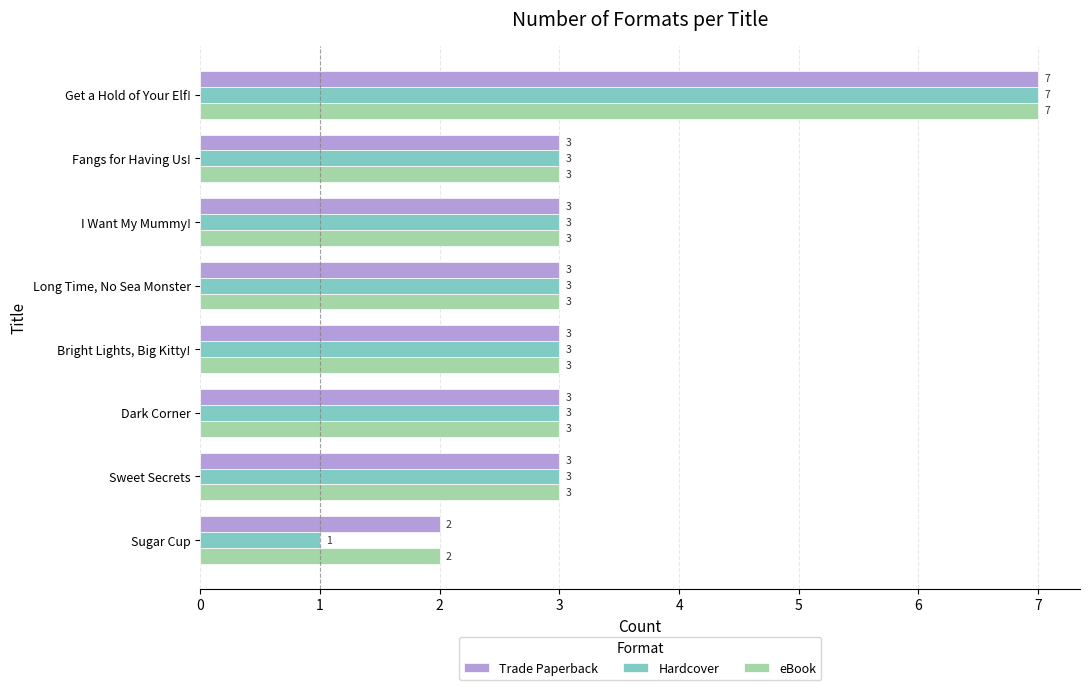

What is the difference between the second highest and minimum values in the Trade Paperback series?

1